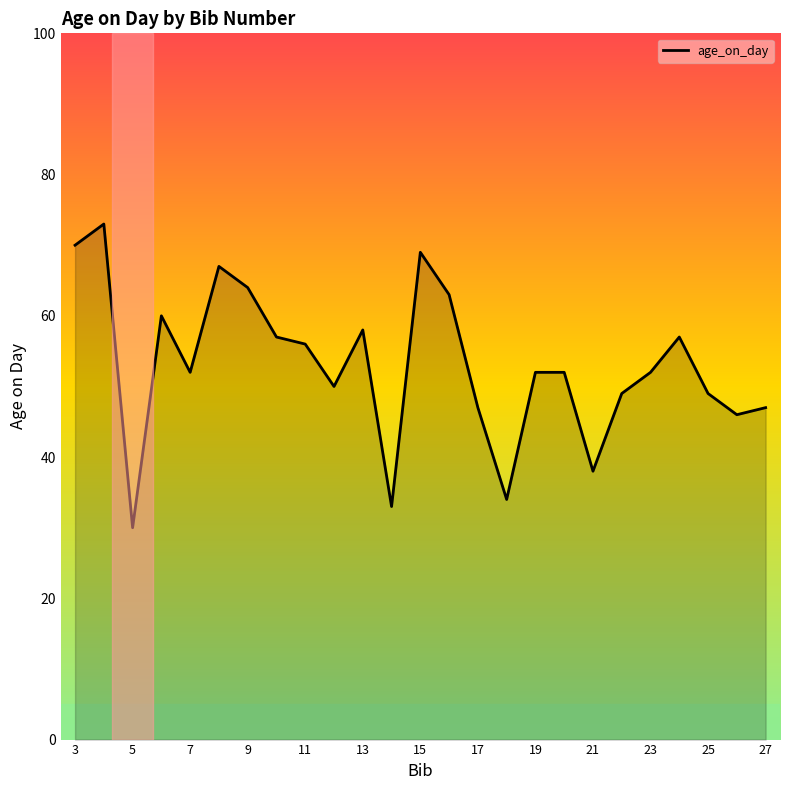

What is the maximum value shown in the chart?

73